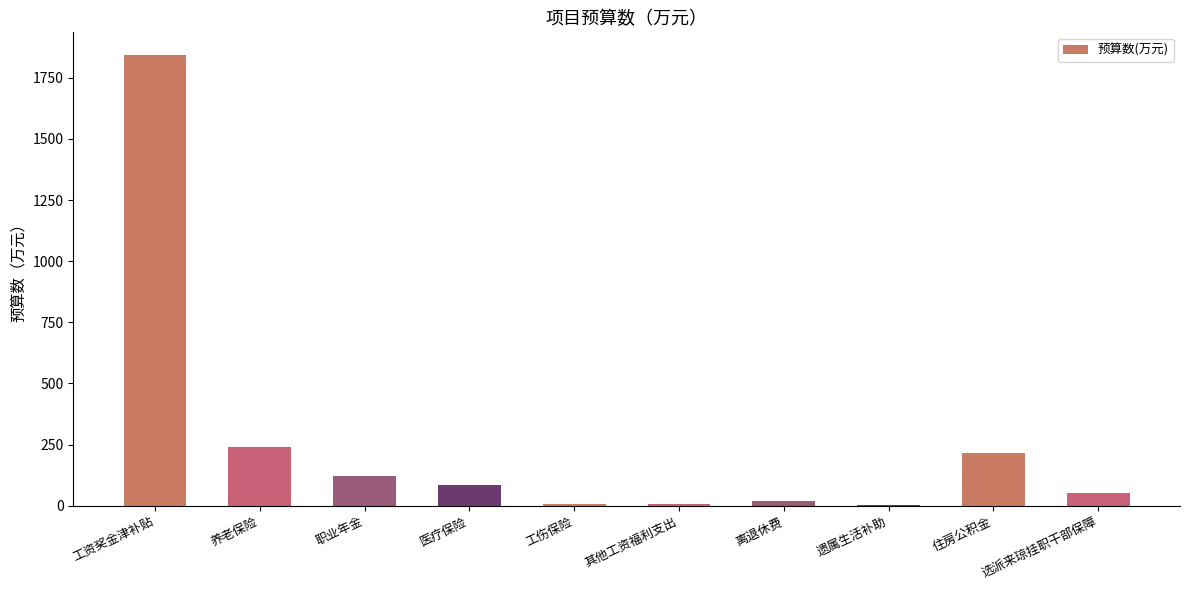

What is the change in value from 工资奖金津补贴 to 选派来琼挂职干部保障?

-1793.7